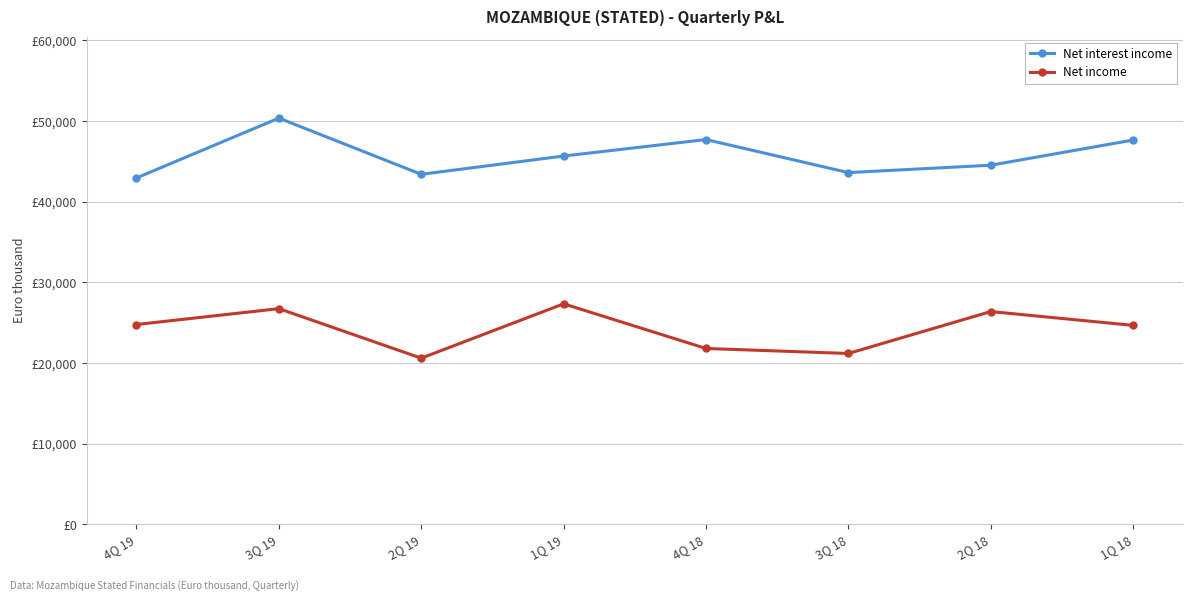

Is this an area chart (filled region under the line)?

No